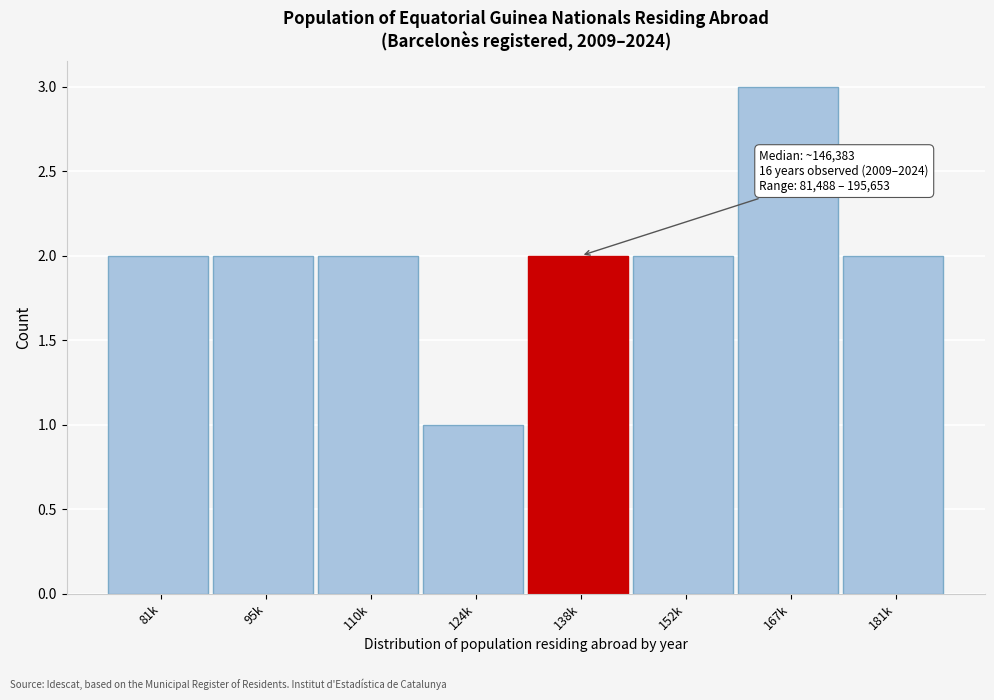

Reading left to right, extract all data points from this chart.

2	2	2	1	2	2	3	2